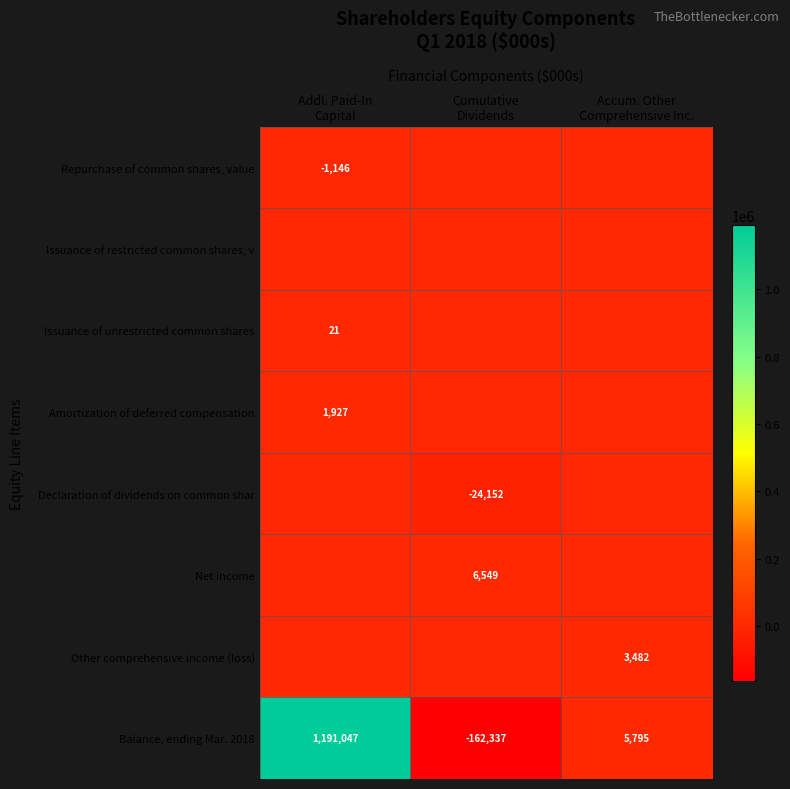

The Balance, ending Mar. 2018 series shows -238023 at Cumulative Dividends. True or false?

False